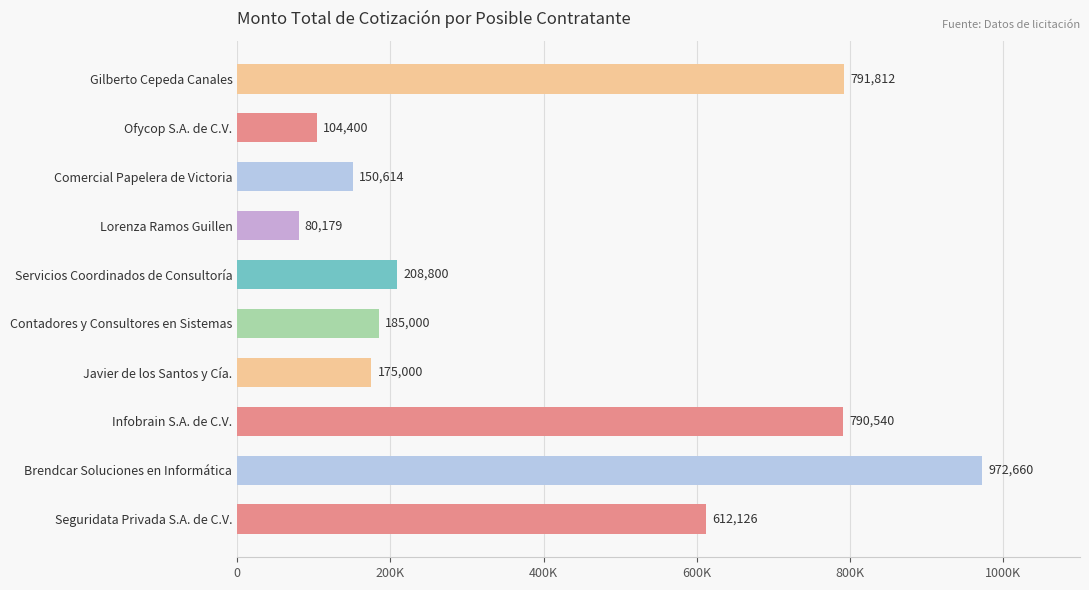

What is the minimum value shown in the chart?

80179.2